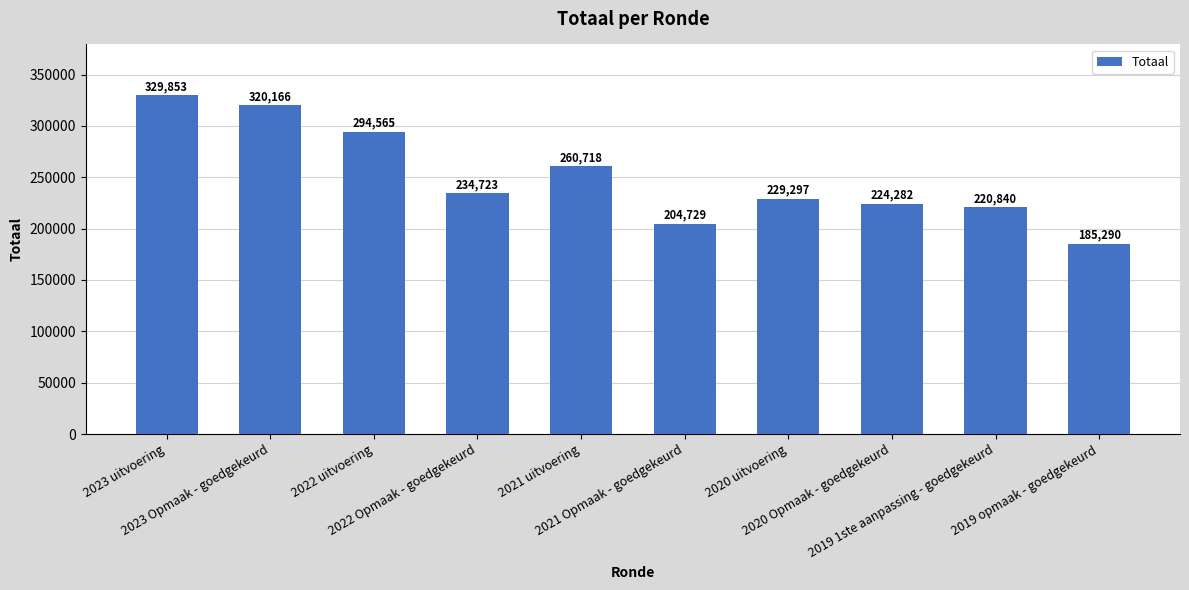

The chart shows a value of 220840 at 2019 1ste aanpassing - goedgekeurd. True or false?

True